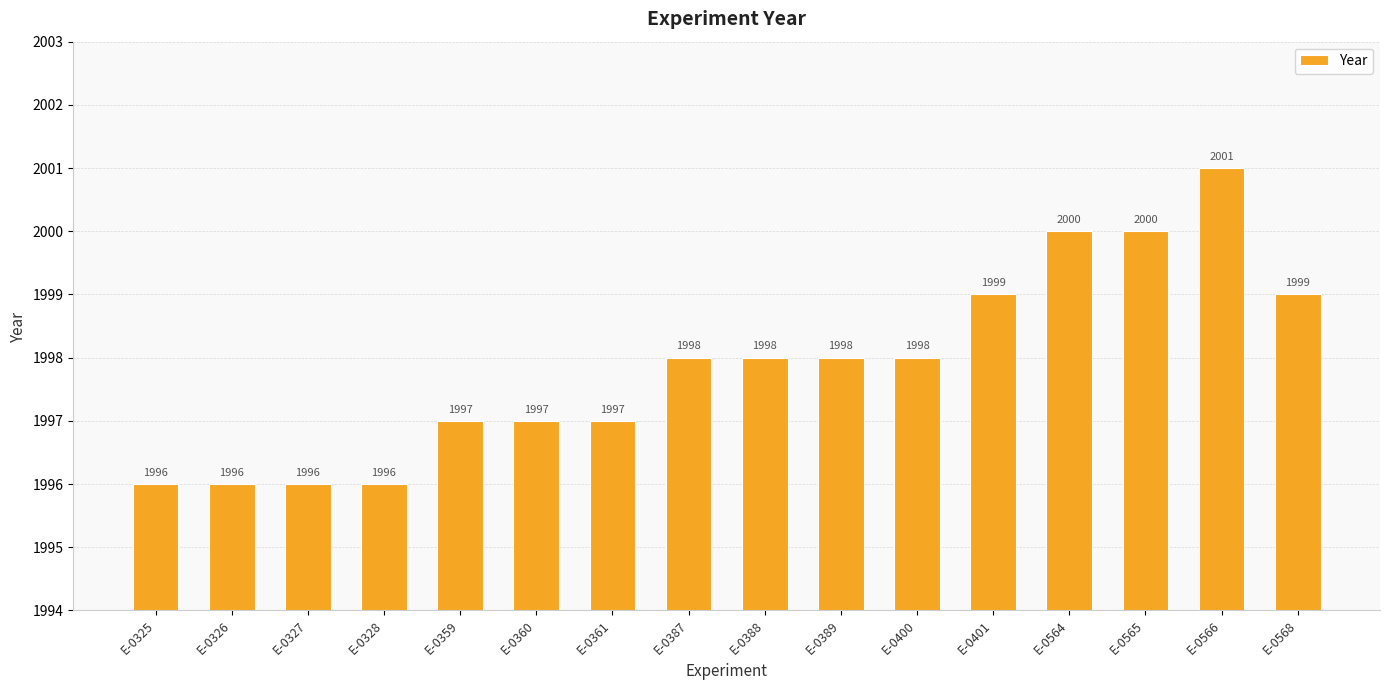

What is the smallest value displayed?

1996